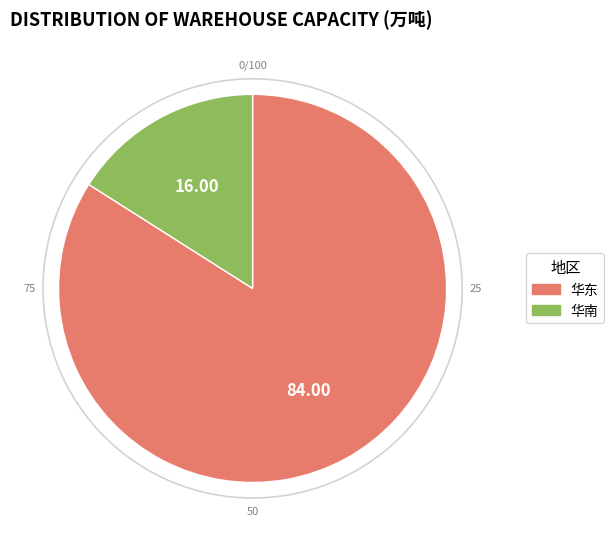

How many slices are in this pie chart?

2